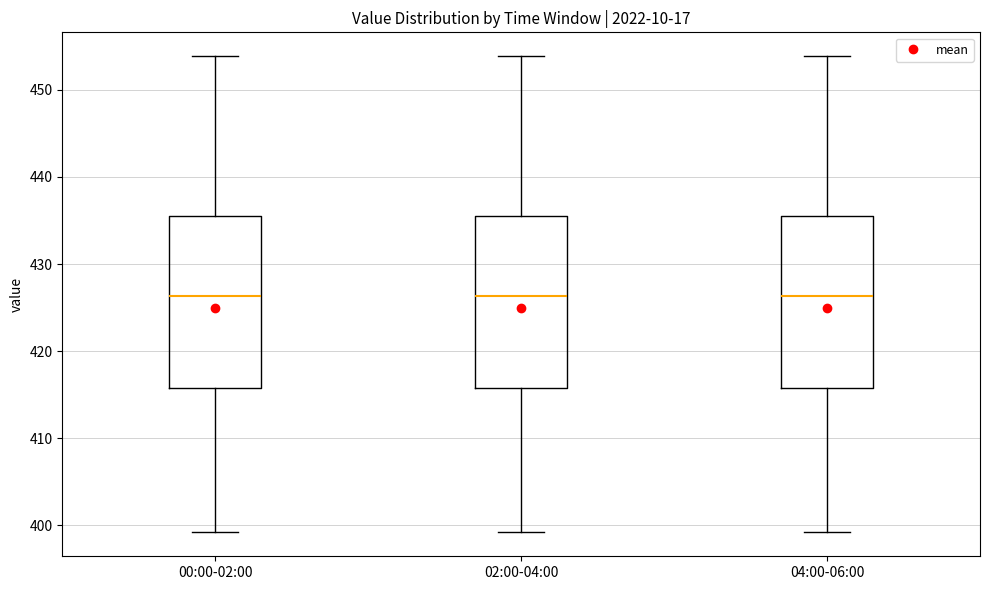

Where does the median line of the box for 04:00-06:00 sit on the y-axis? The values are not printed on the chart, so give them approximately, as read against the axis.

426